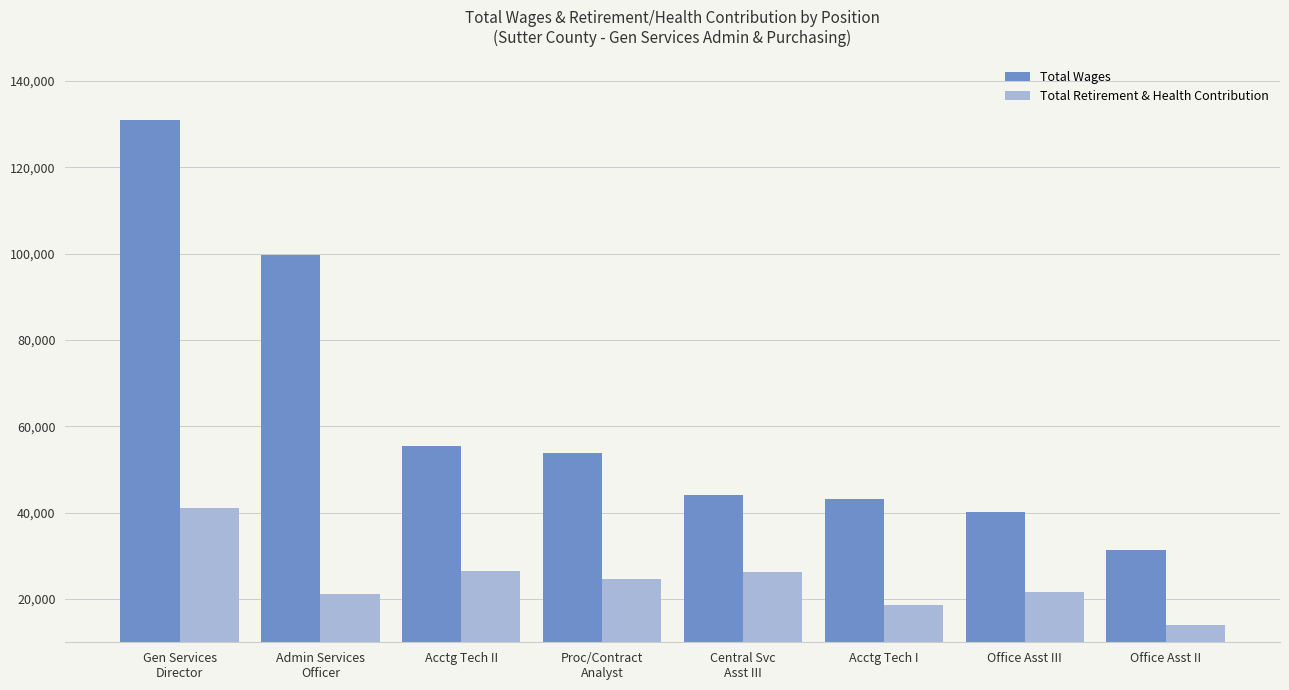

At Acctg Tech I, list the series in order from largest to smallest.

Total Wages, Total Retirement & Health Contribution